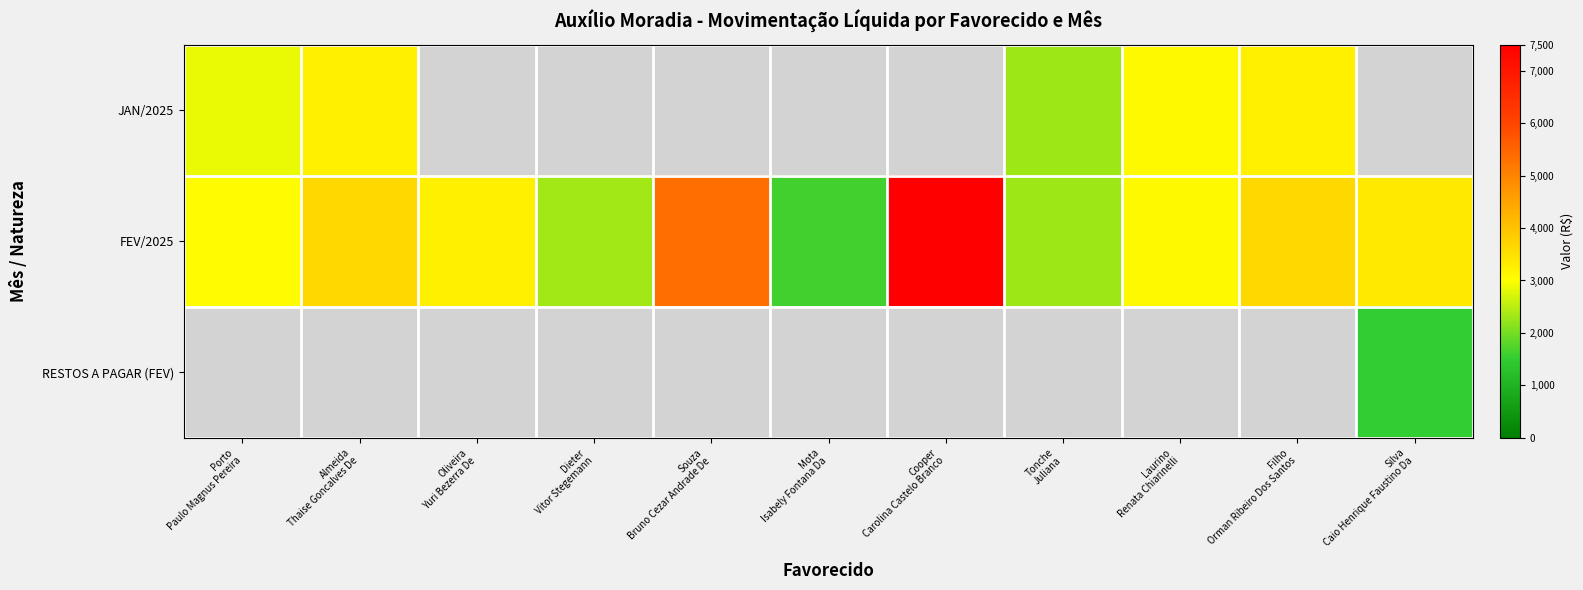

At how many categories does at least one series exceed 1802?

10